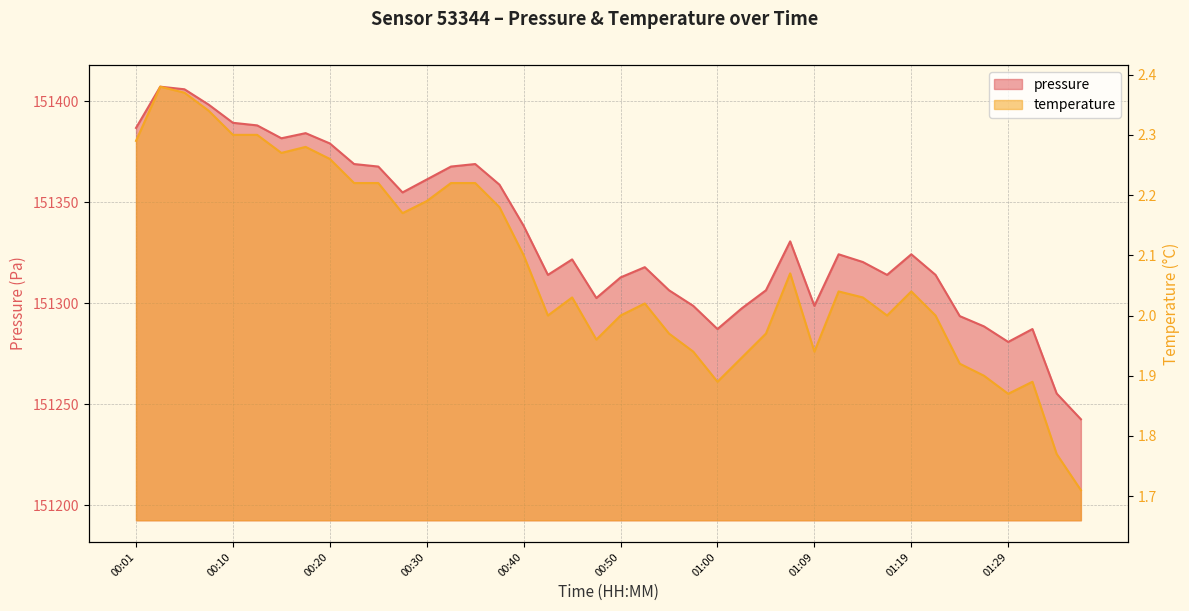

What is the maximum value shown in the chart?

151407.1